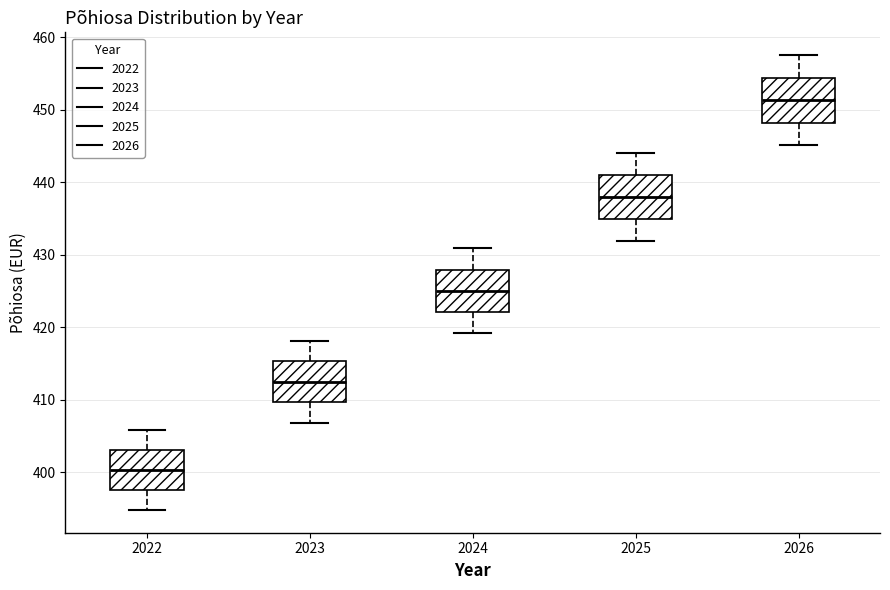

Reading left to right, transcribe this box plot: for each box, give where its median line is, the range the box spans, and where its two whiskers end, as read against the y-axis. The values are not printed on the chart, so give them approximately, as read against the axis.

2022: median 400, box 398 to 403, whiskers 395 to 406
2023: median 412, box 410 to 415, whiskers 407 to 418
2024: median 425, box 422 to 428, whiskers 419 to 431
2025: median 438, box 435 to 441, whiskers 432 to 444
2026: median 451, box 448 to 454, whiskers 445 to 458